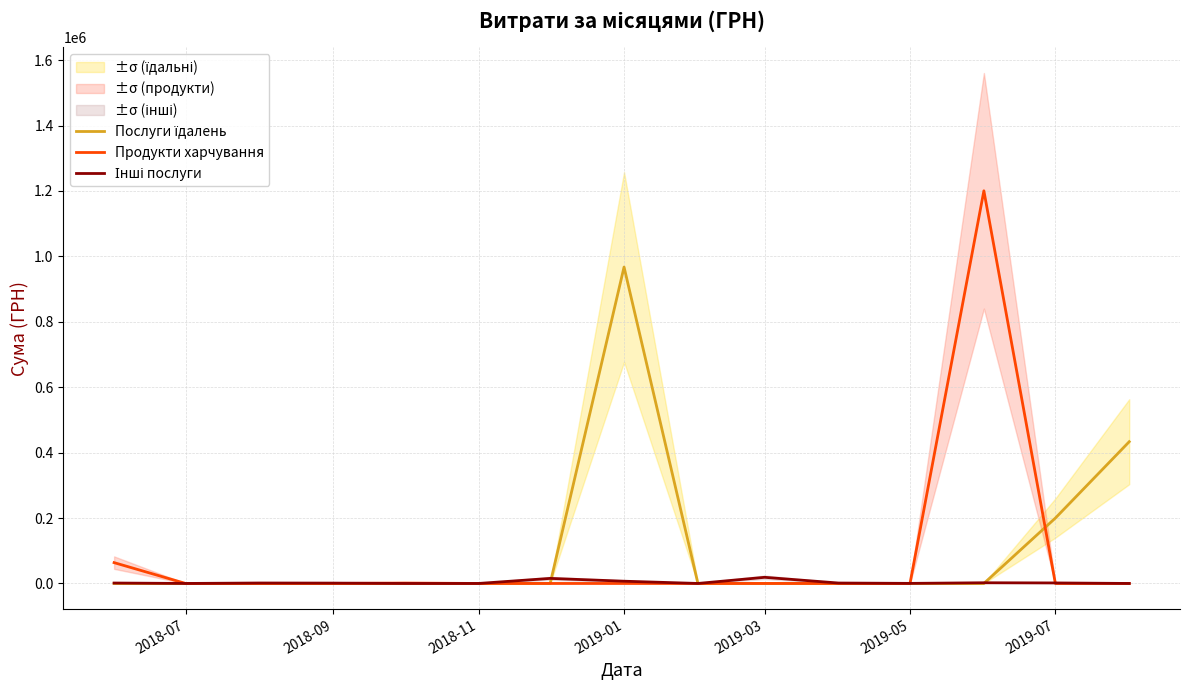

What is the maximum value for Продукти харчування?

1200584.5